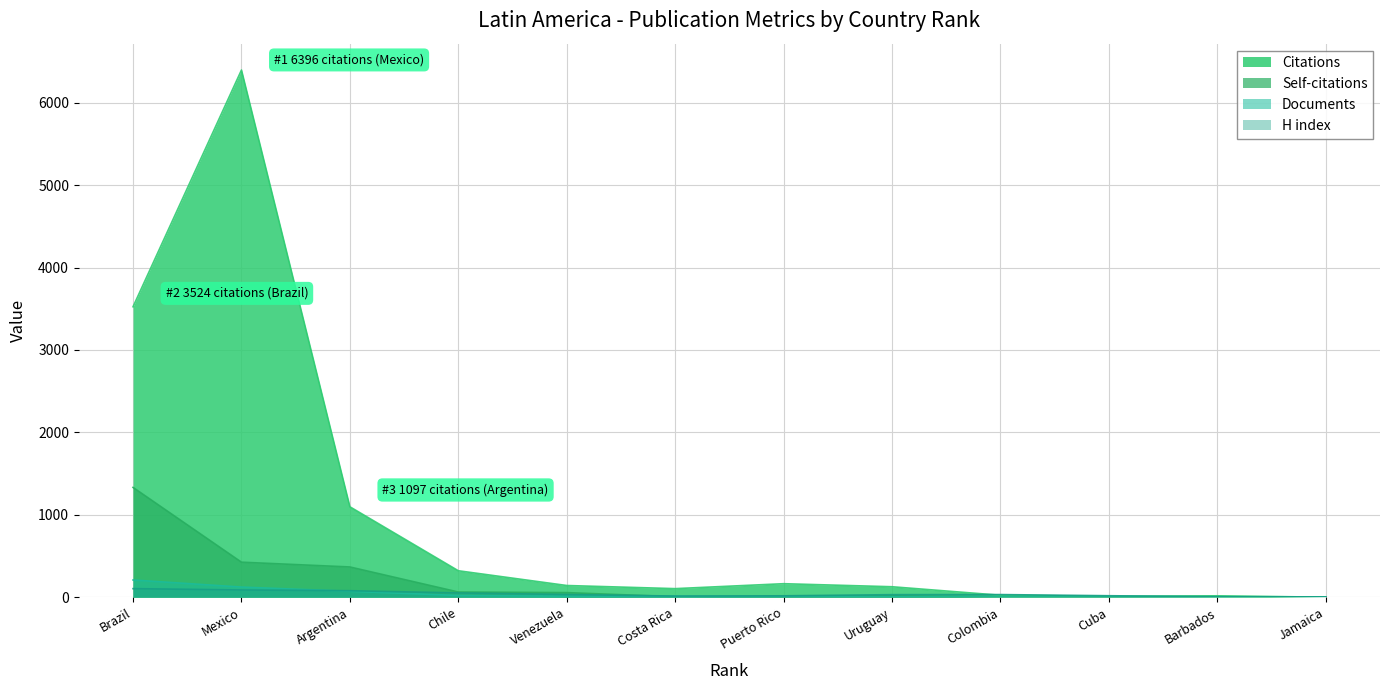

At how many categories does at least one series exceed 1923?

2